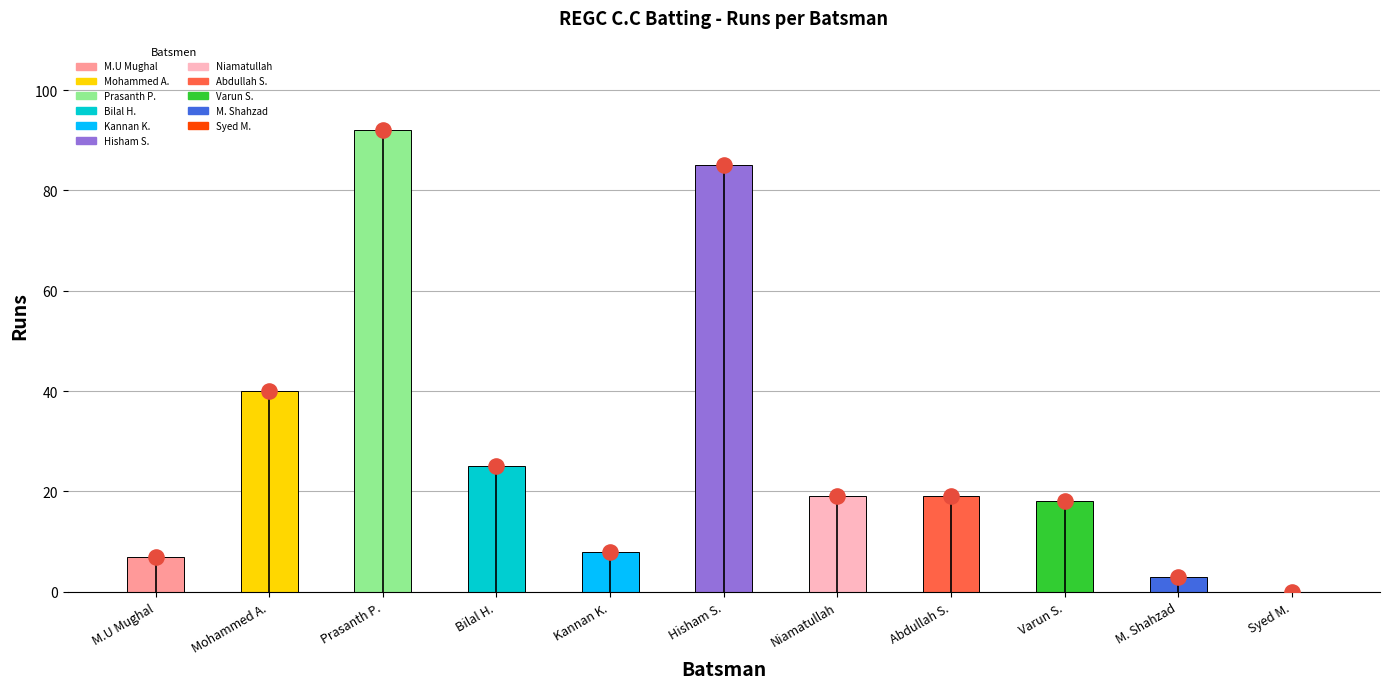

At which category is the sum across all series the highest?

Prasanth P.